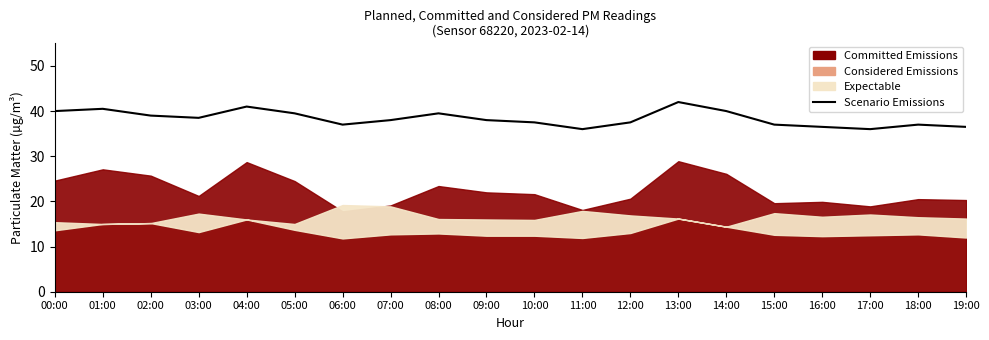

What is the label of the 5th point from the left?

04:00